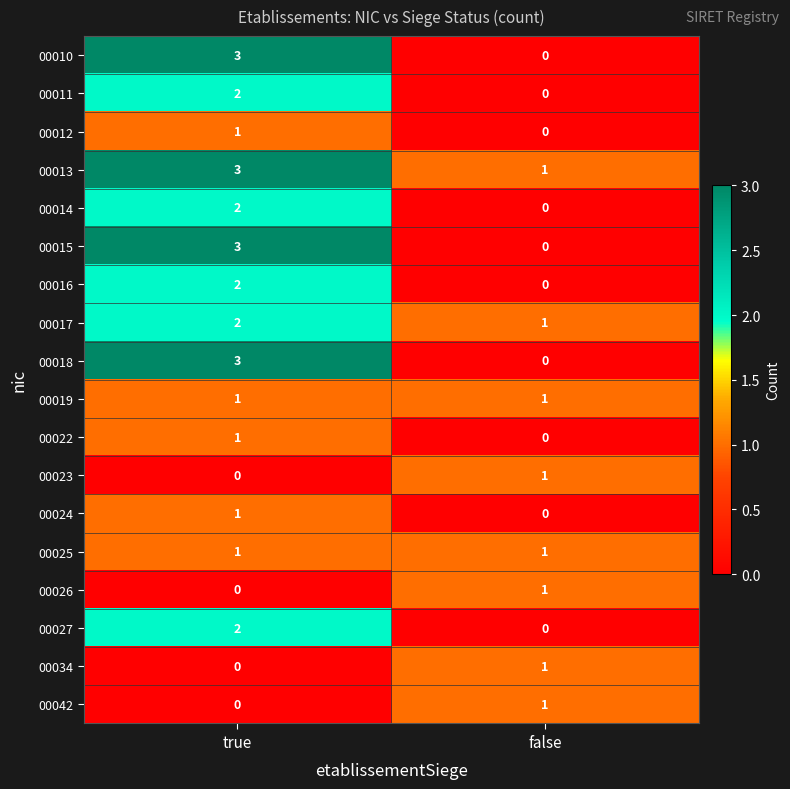

Count the number of data series in this chart.

18